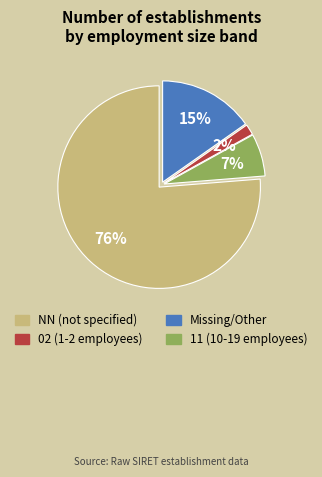

Does any single category account for the majority?

Yes